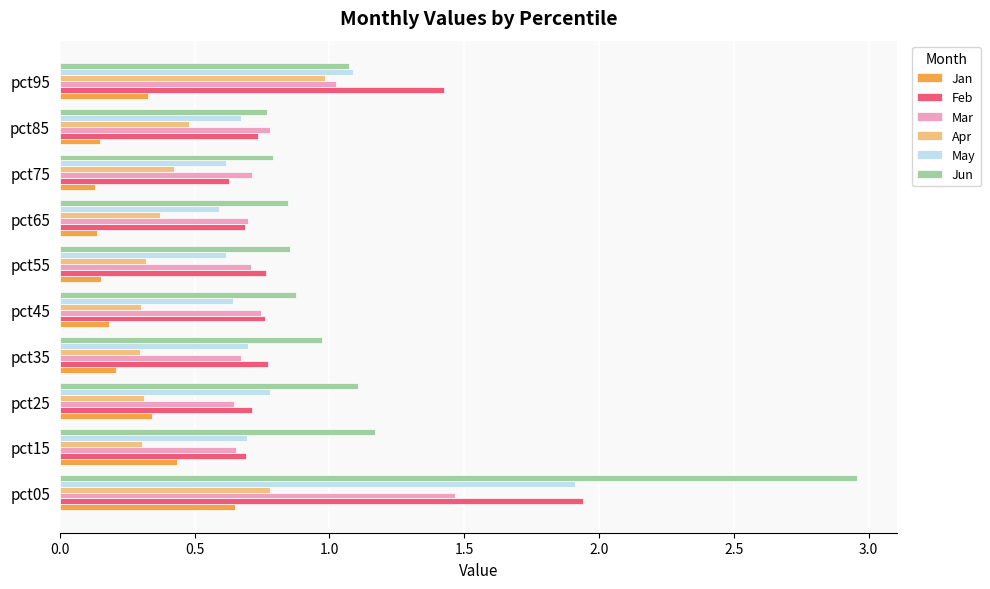

The Mar series shows 1.4 at pct85. True or false?

False